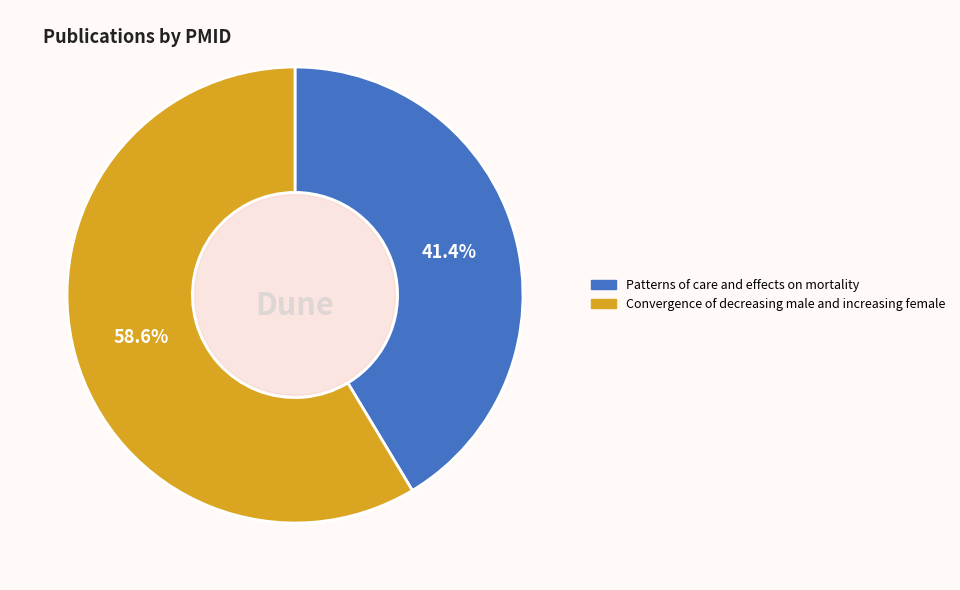

The Patterns of care and effects on mortality slice represents 41% of the pie. True or false?

True